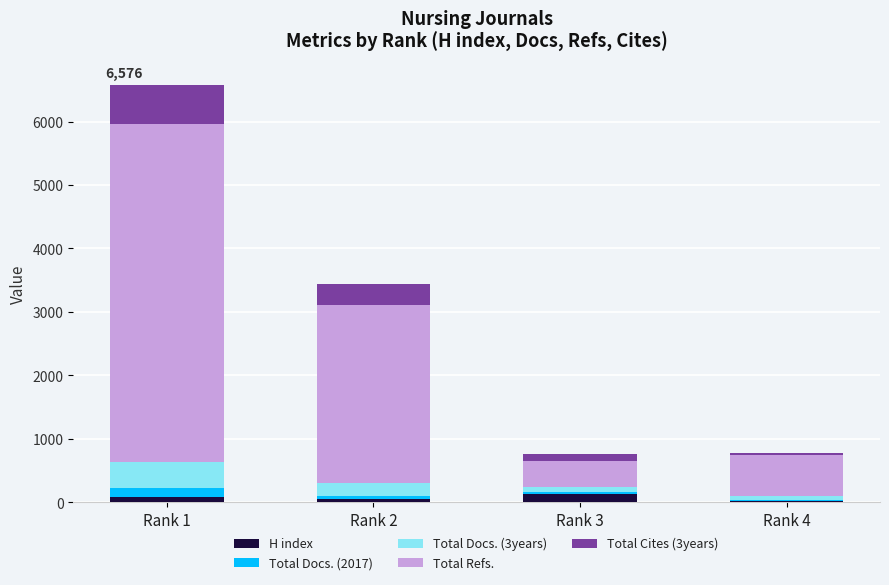

Reading left to right, what are the values for H index?

Rank 1=77	Rank 2=47	Rank 3=125	Rank 4=17